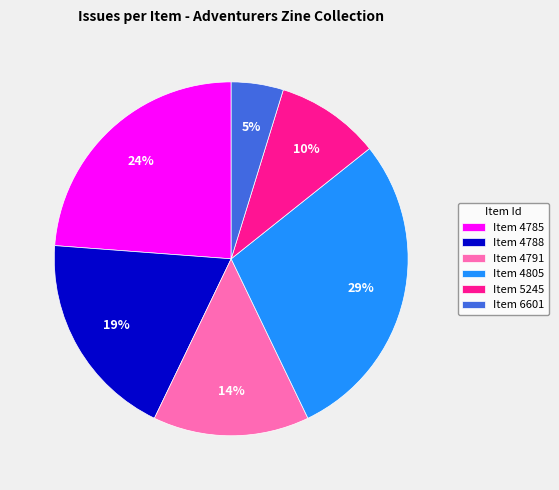

Which slice is the smallest?

Item 6601